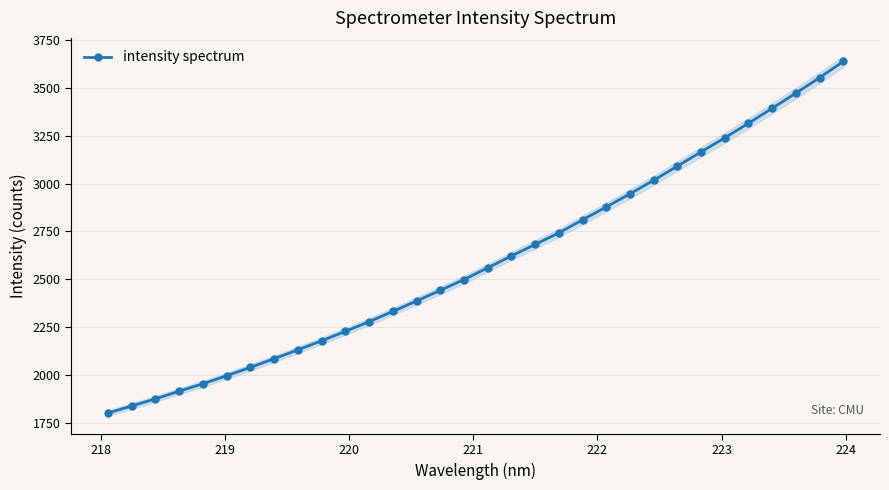

What is the sum of all values?

83109.4